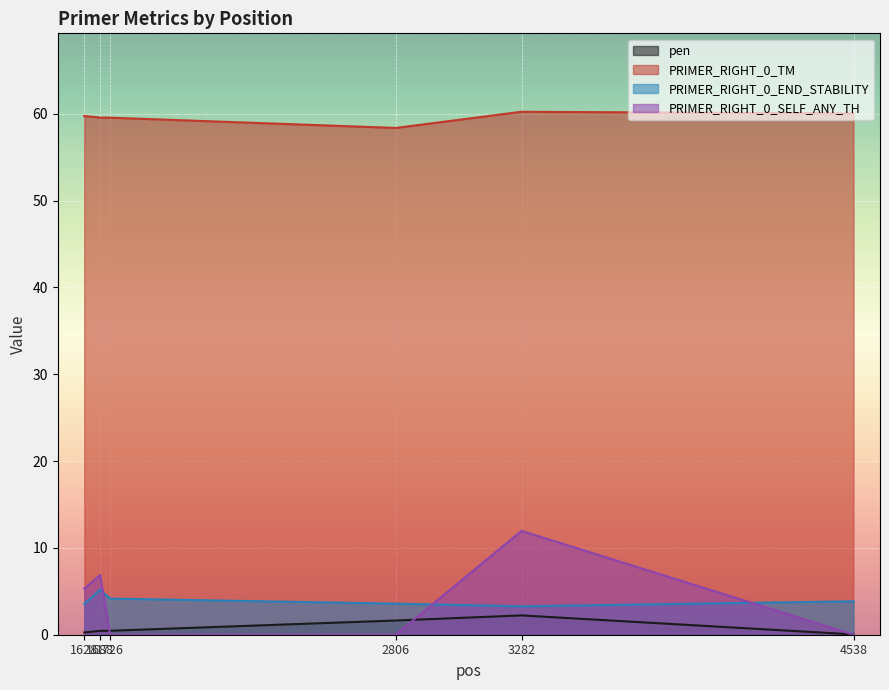

At 4538, list the series in order from smallest to largest.

PRIMER_RIGHT_0_SELF_ANY_TH, pen, PRIMER_RIGHT_0_END_STABILITY, PRIMER_RIGHT_0_TM